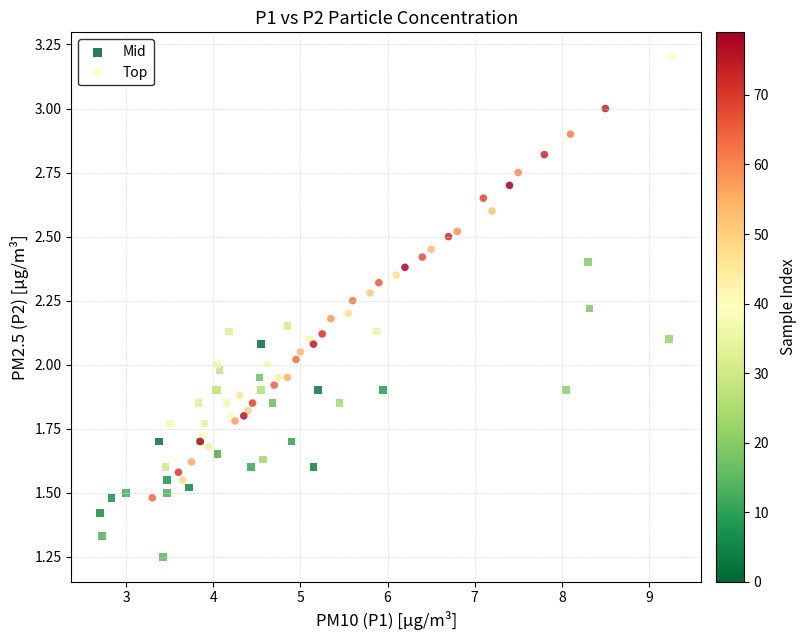

What are all the series names shown in the legend?

Mid, Top